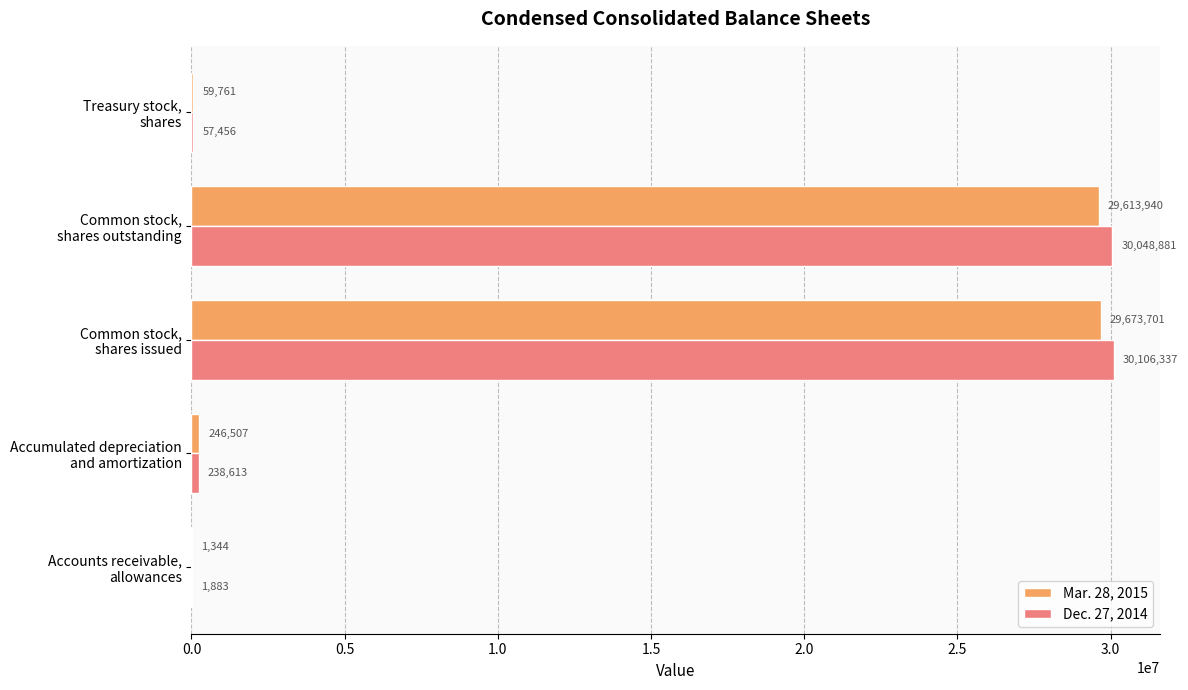

Which series has the largest total across all categories?

Dec. 27, 2014